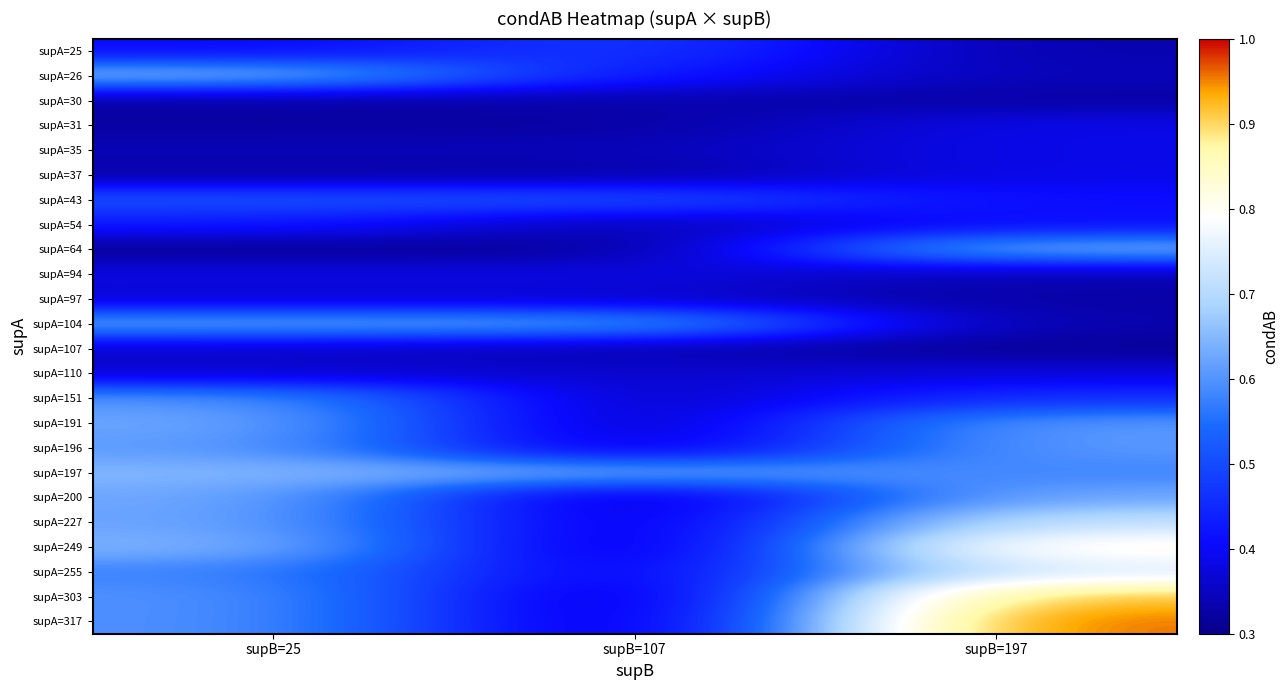

What is the total value across all series at supB=197?

12.4